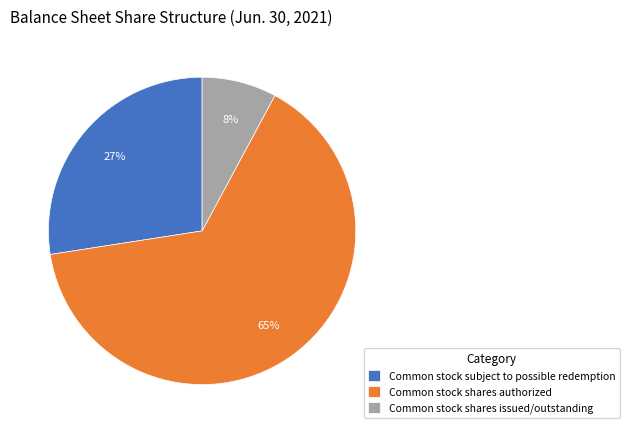

Which category accounts for the majority?

Common stock shares authorized